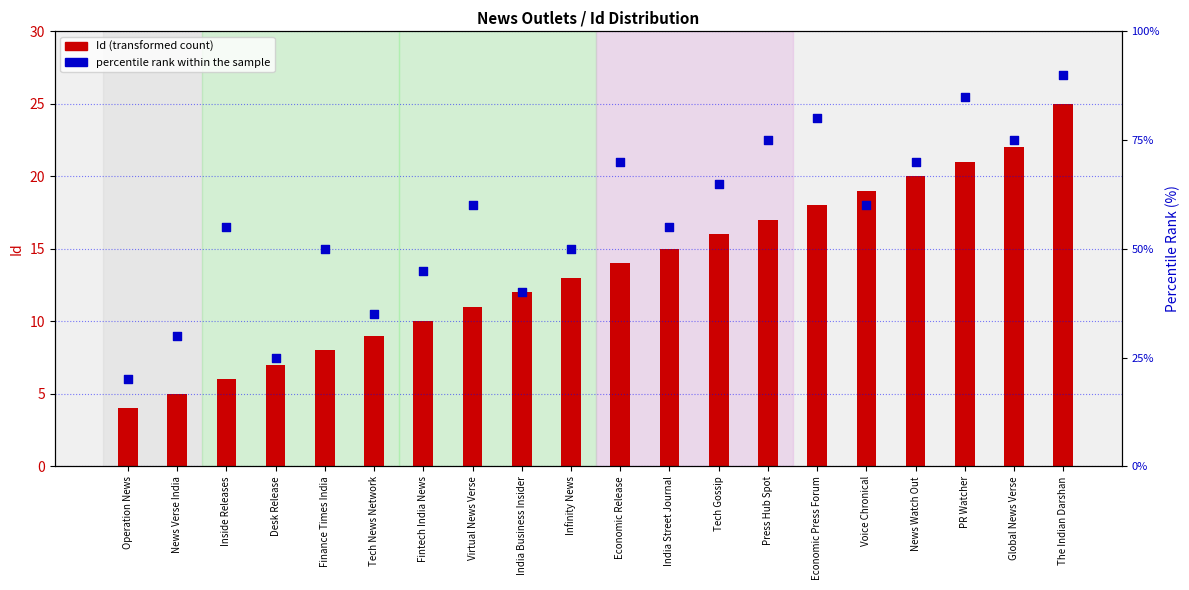

Which series has the largest Y range (max minus min)?

percentile rank within the sample